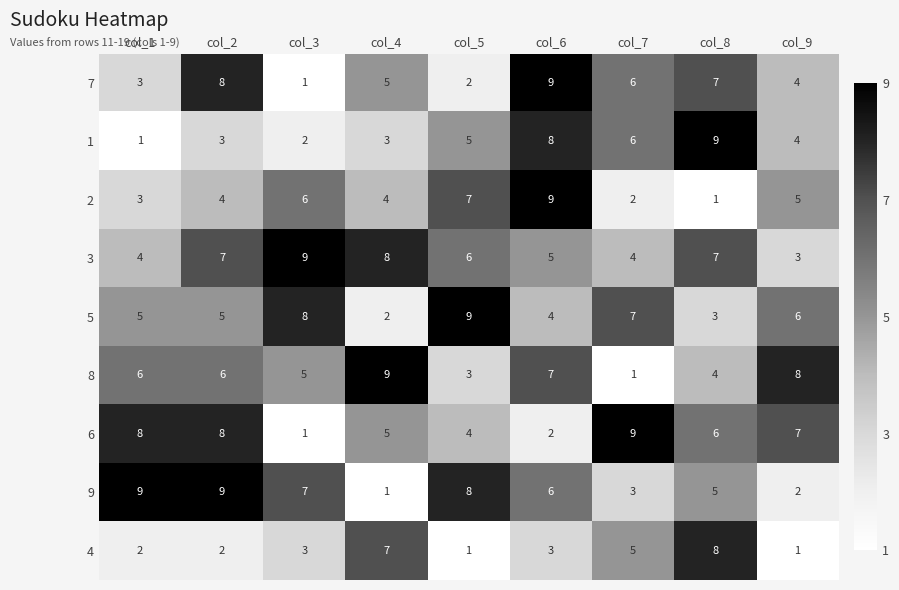

Which series has the largest total across all categories?

3